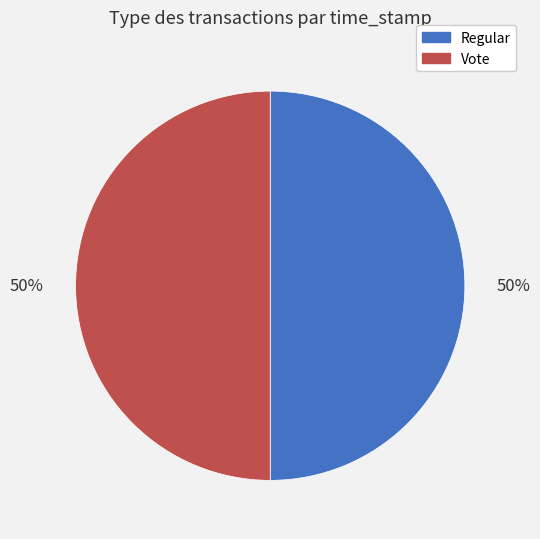

True or false: Vote accounts for 50% of the total.

True